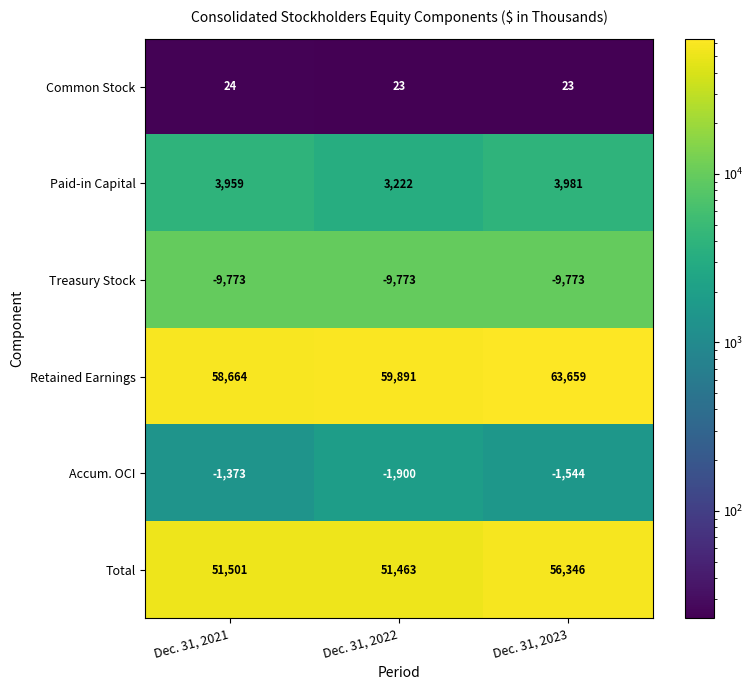

At how many categories does at least one series exceed 26506?

3